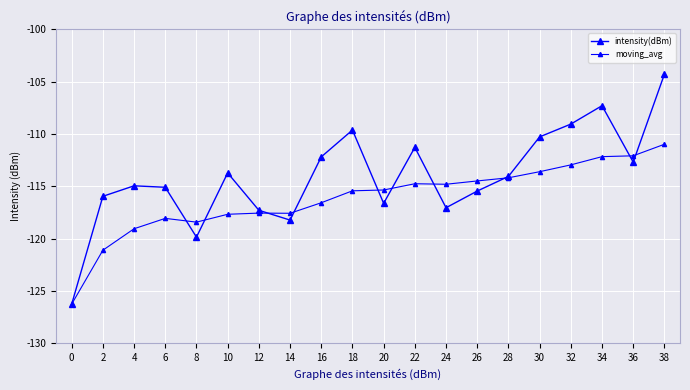

Does the chart have visible grid lines?

Yes